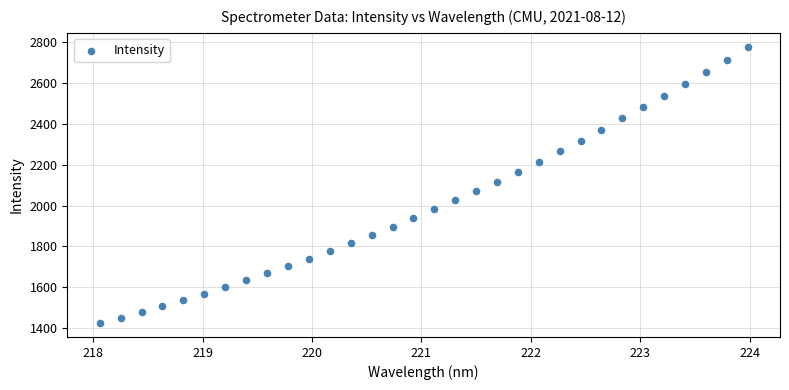

What is the range of Y values (max minus min)?

1355.2